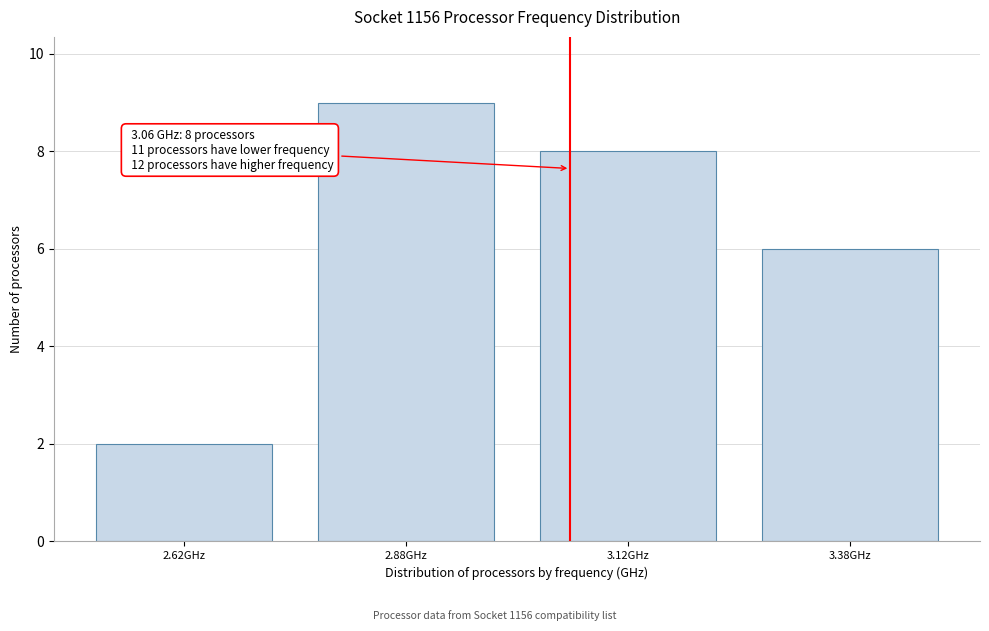

Over which range of the x-axis is the bar tallest?

2.75 to 3.00